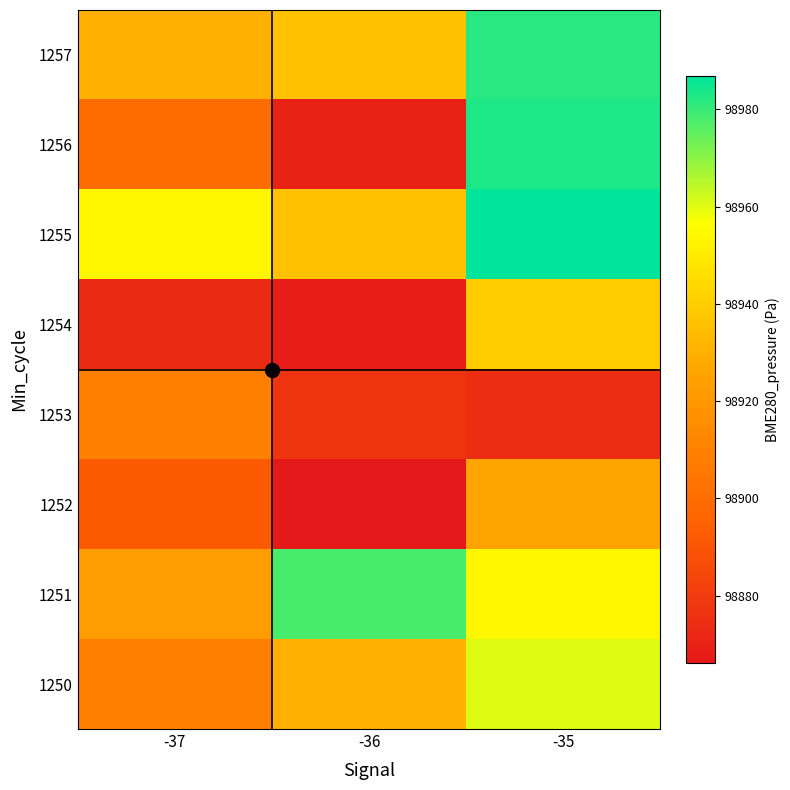

What is the spread (max minus min) of values at -37?

80.7